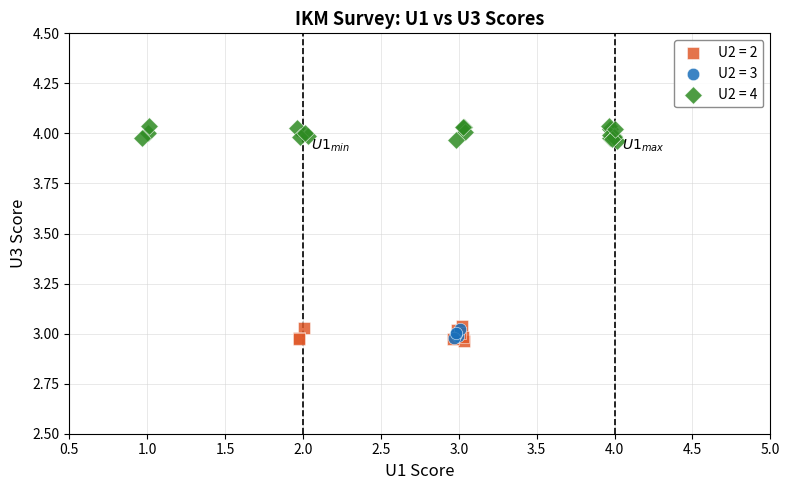

Which series contains the highest Y value?

U2 = 4